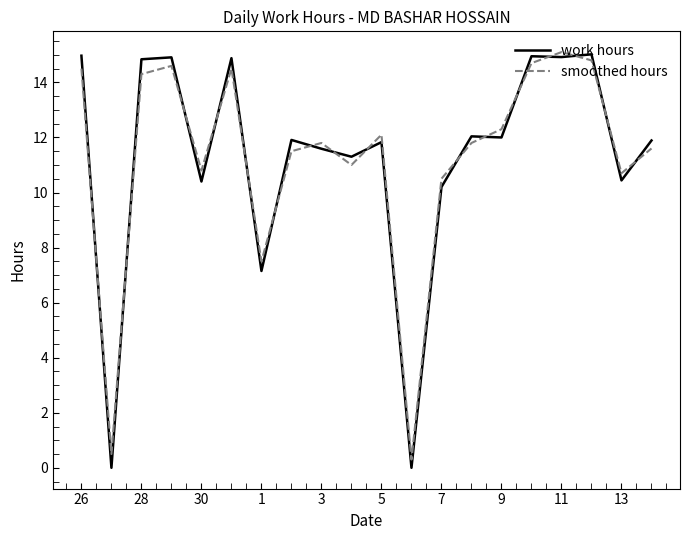

Which series has the widest spread of values?

work hours